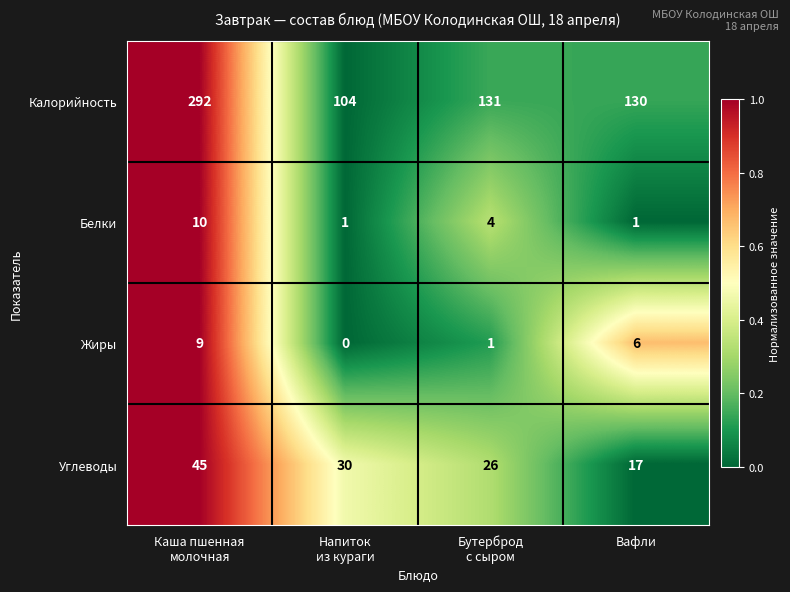

At how many categories does at least one series exceed 0?

4